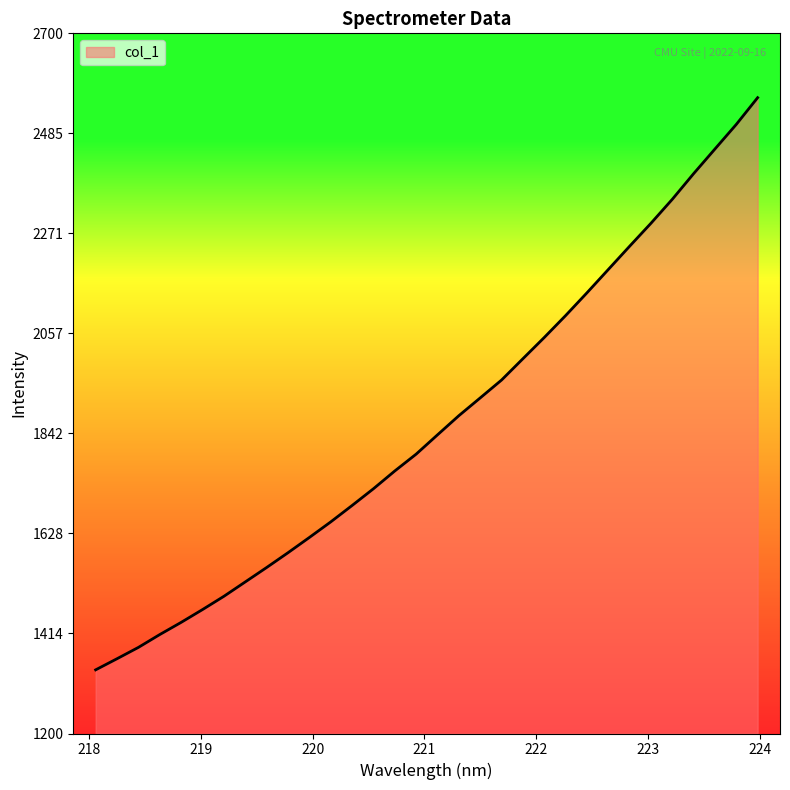

What is the smallest value displayed?

1336.4